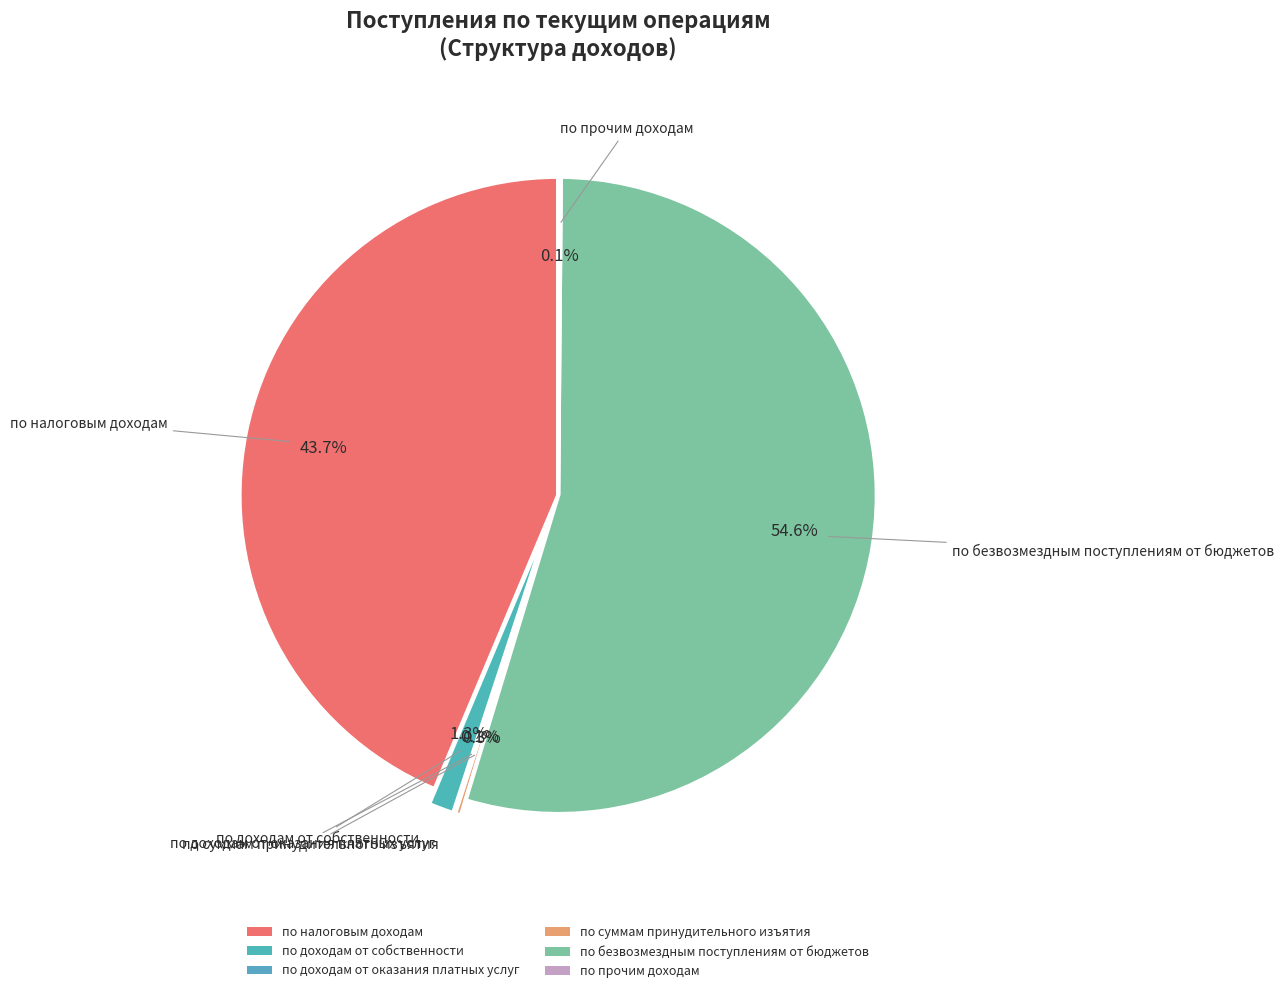

Is there any slice that represents more than half of the pie?

Yes